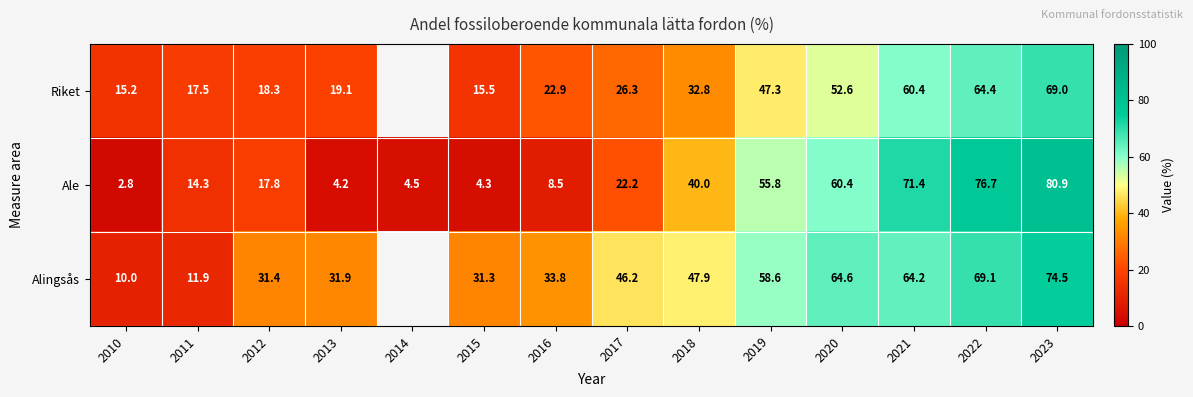

The value of Ale at 2016 is 8.5. True or false?

True